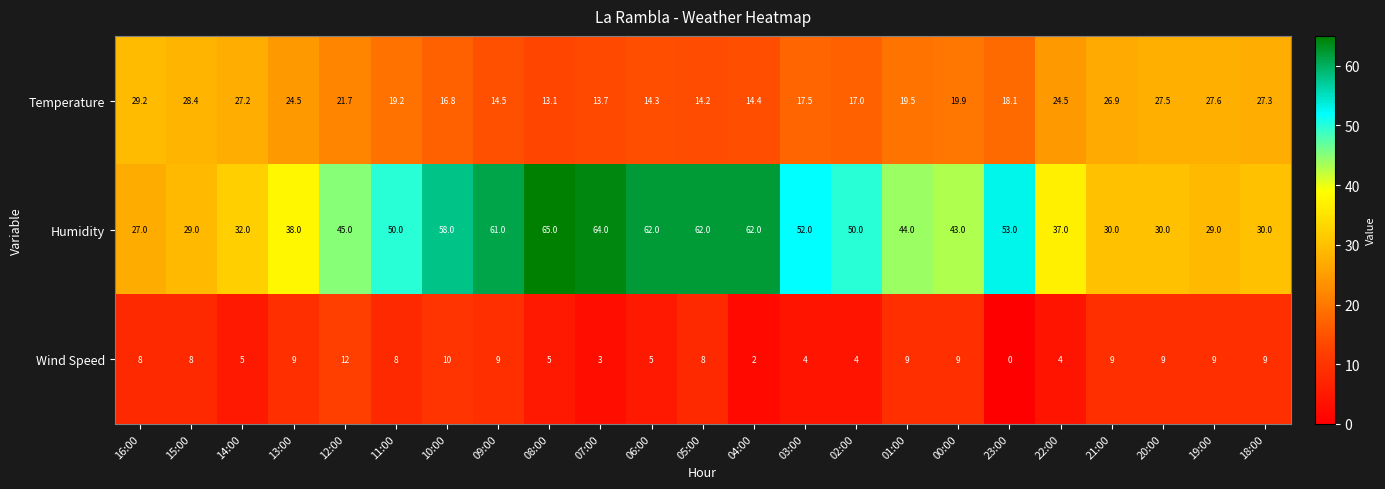

Is it true that Temperature equals 18.1 at 23:00?

True